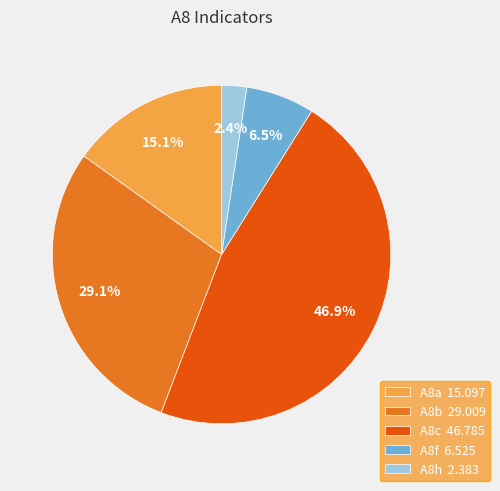

What percentage is the A8a slice, to the nearest percent?

15%